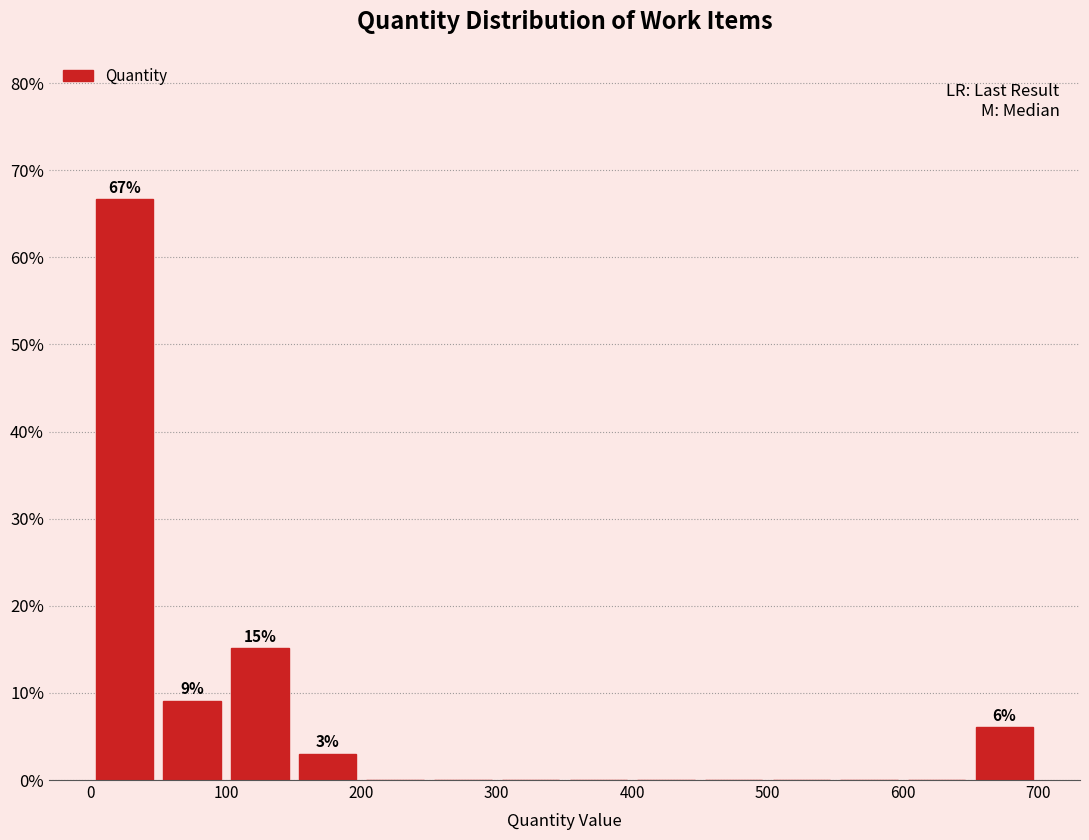

Over which range of the x-axis is the bar tallest?

0 to 50